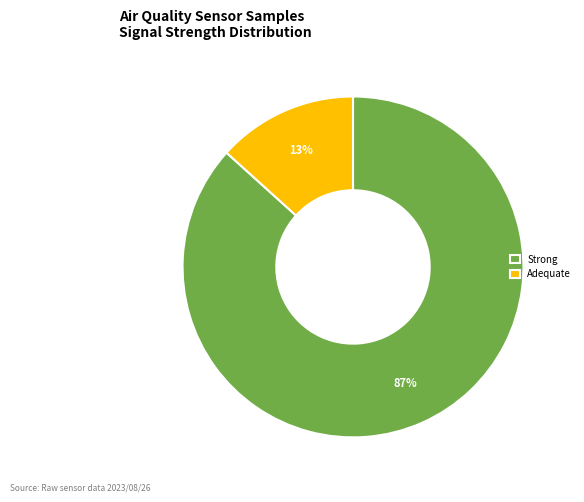

Does any single category account for the majority?

Yes